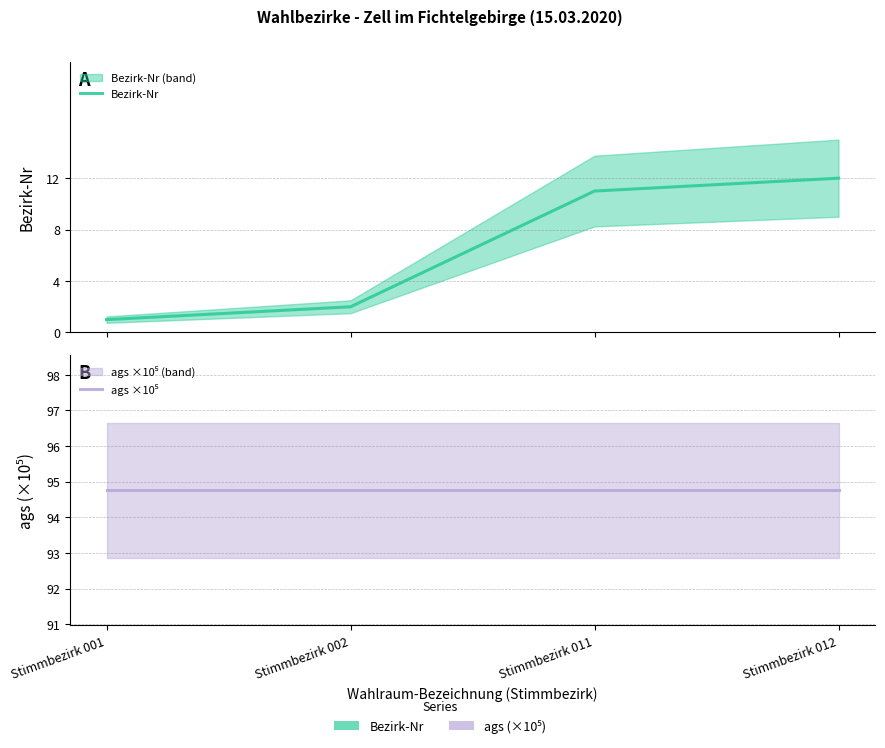

The value of ags ×10⁵ at Stimmbezirk 011 is 94.8. True or false?

True